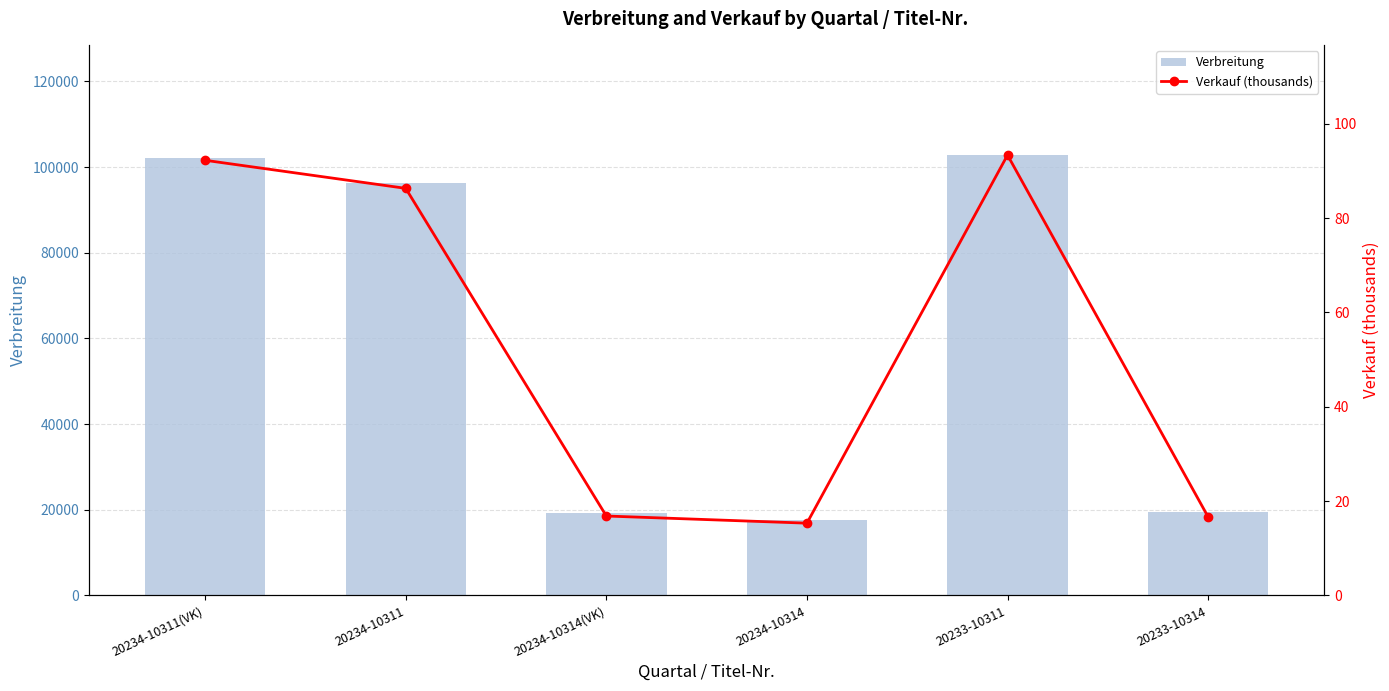

What is the difference between the highest and lowest values at 20233-10314?

19412.3